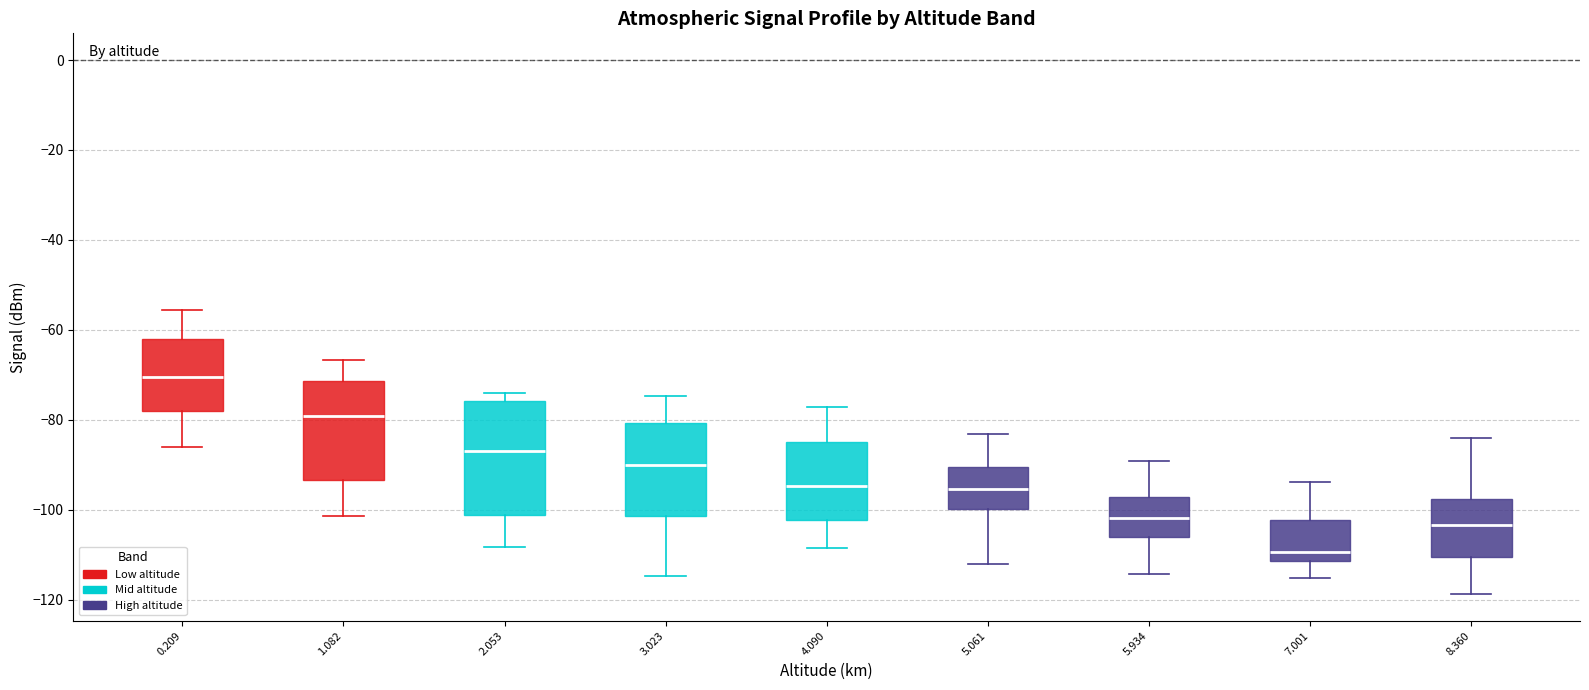

Reading left to right, read every box against the y-axis: the position of its median line, the range the box covers, and the ends of its whiskers. The values are not printed on the chart, so give them approximately, as read against the axis.

0.209: median -70, box -78 to -62, whiskers -86 to -56
1.082: median -80, box -94 to -72, whiskers -102 to -66
2.053: median -86, box -102 to -76, whiskers -108 to -74
3.023: median -90, box -102 to -80, whiskers -114 to -74
4.090: median -94, box -102 to -84, whiskers -108 to -78
5.061: median -96, box -100 to -90, whiskers -112 to -84
5.934: median -102, box -106 to -98, whiskers -114 to -90
7.001: median -110, box -112 to -102, whiskers -116 to -94
8.360: median -104, box -110 to -98, whiskers -118 to -84